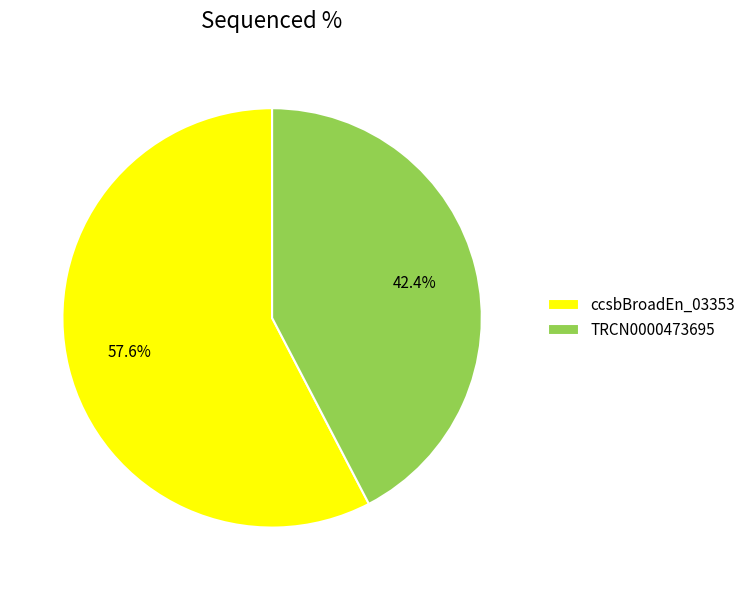

True or false: ccsbBroadEn_03353 accounts for 58% of the total.

True